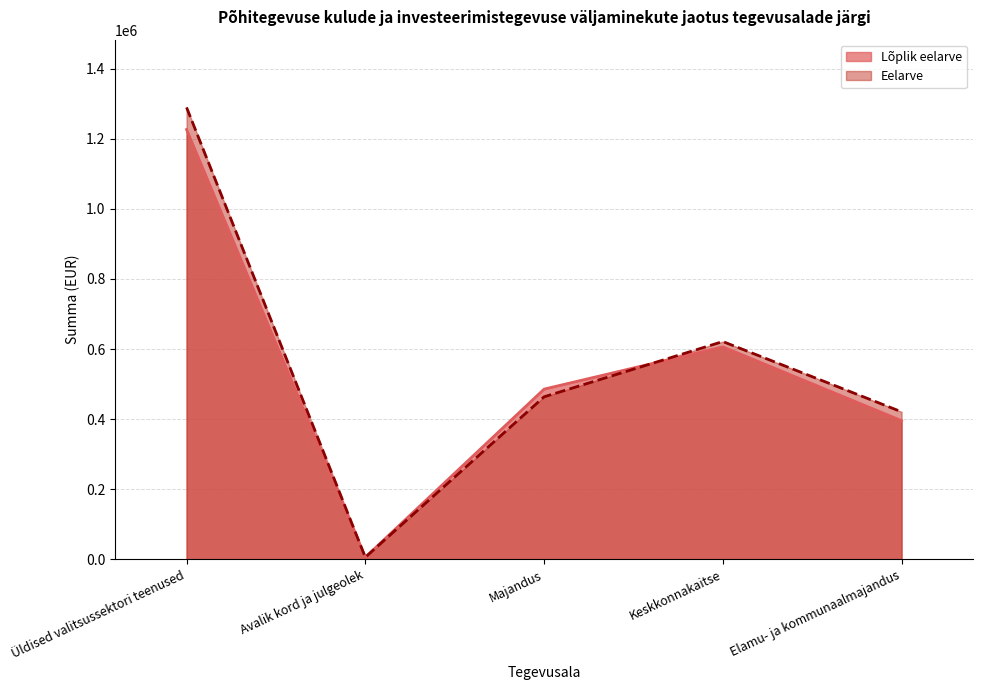

After their last crossing, which series has the higher values: Lõplik eelarve or Eelarve?

Eelarve